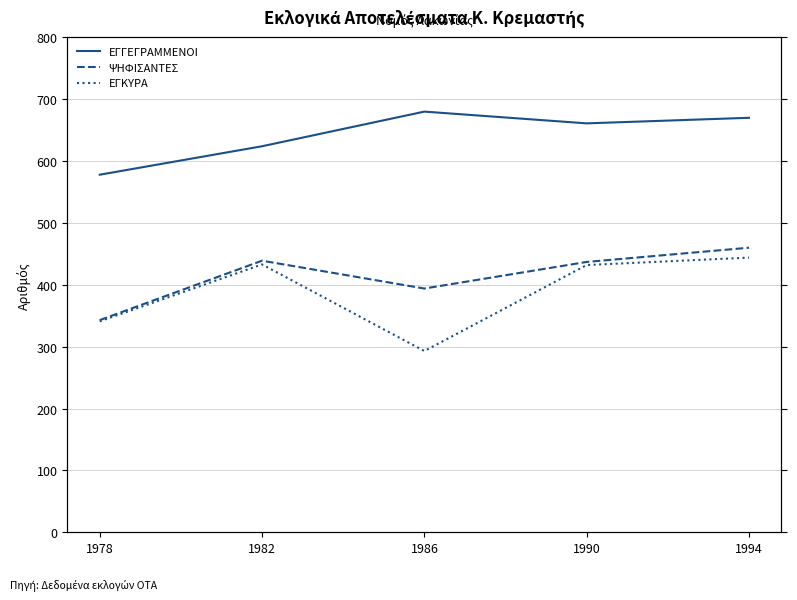

Is it true that ΕΓΓΕΓΡΑΜΜΕΝΟΙ equals 1122 at 1986?

False